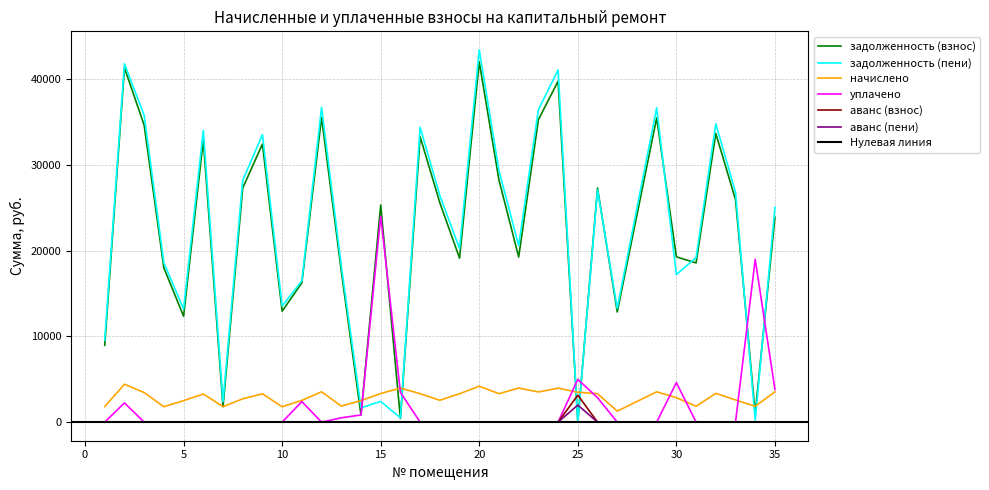

The задолженность (взнос) series shows 7369.9 at 15. True or false?

False